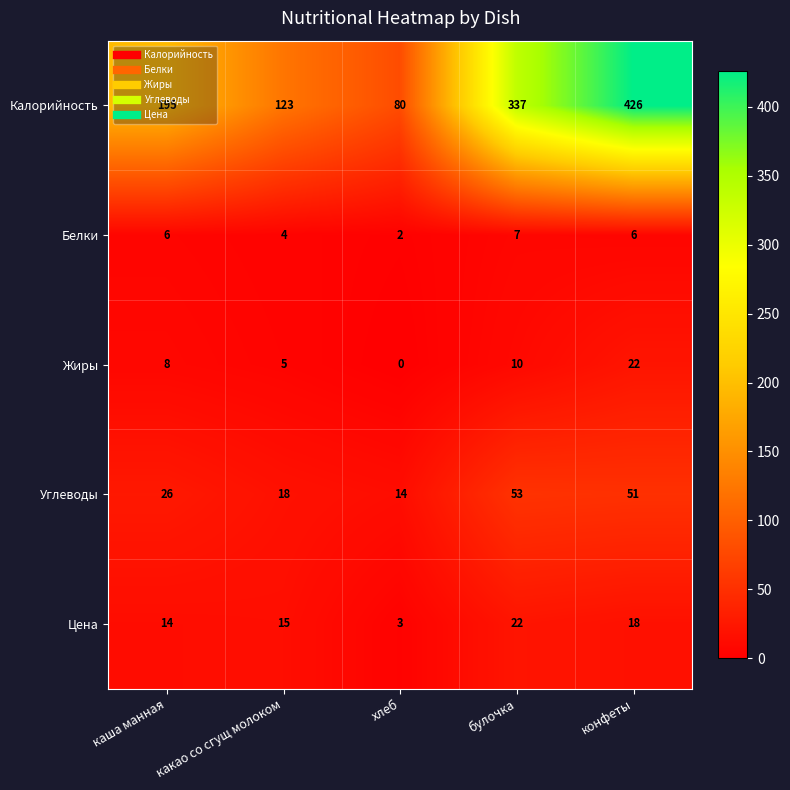

Is it true that Жиры equals 3 at какао со сгущ молоком?

False